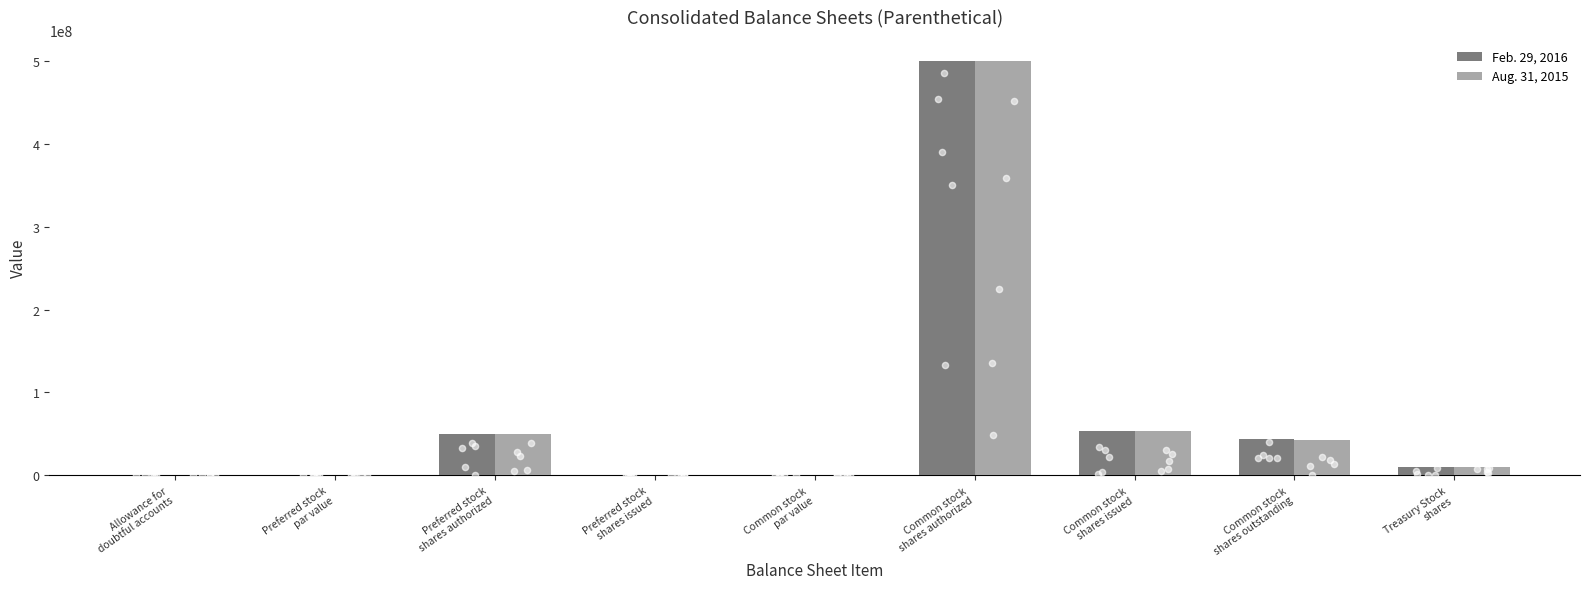

At how many categories does at least one series exceed 77581958?

1